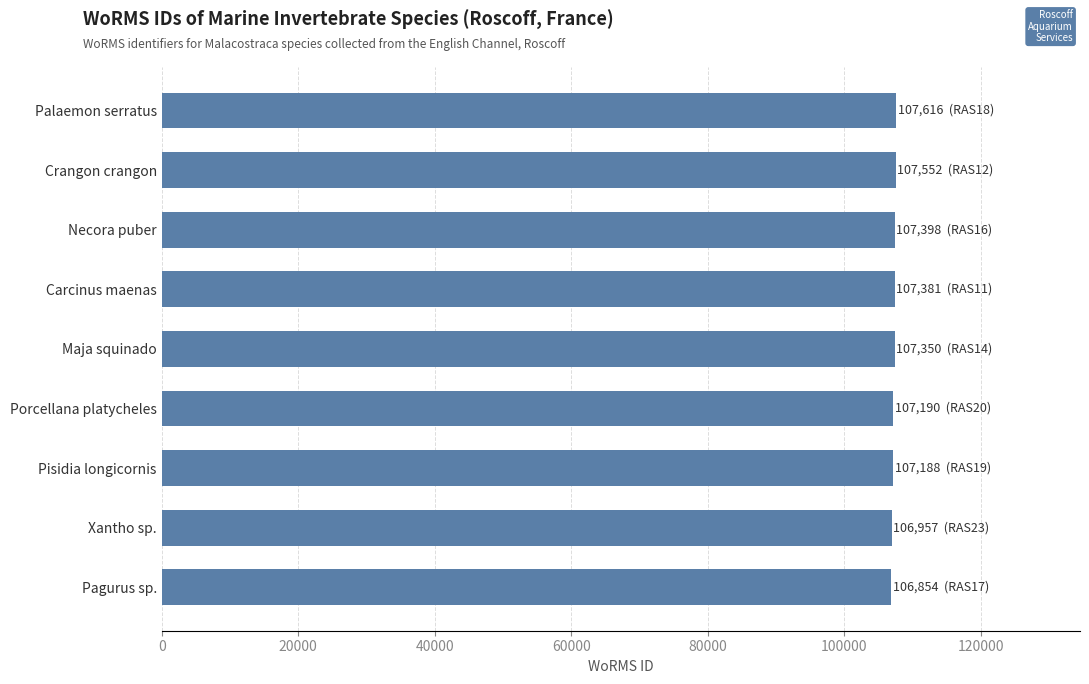

What is the sum of all values?

965486